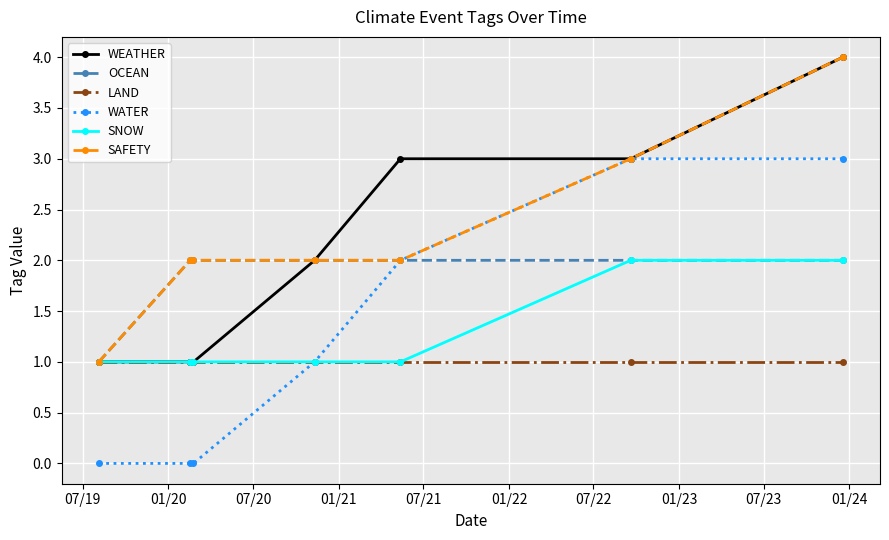

True or false: WEATHER has more than 2 points higher than both neighbors.

False